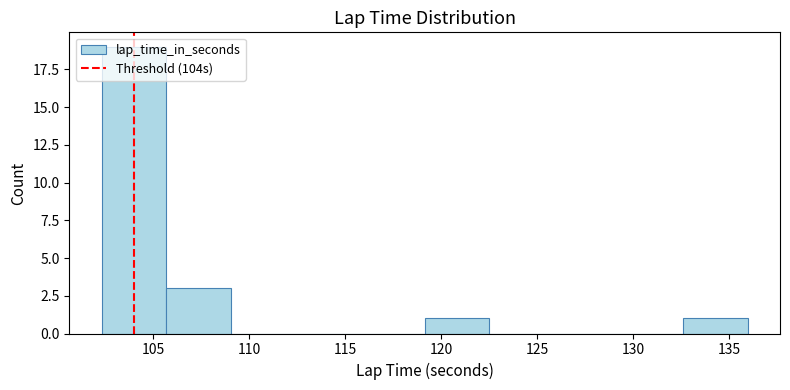

How tall is the bar that spans 102.5 to 105.5 on the x-axis? Neither the bar edges nor the heights are printed on the chart, so give them approximately, as read against the axes.

19